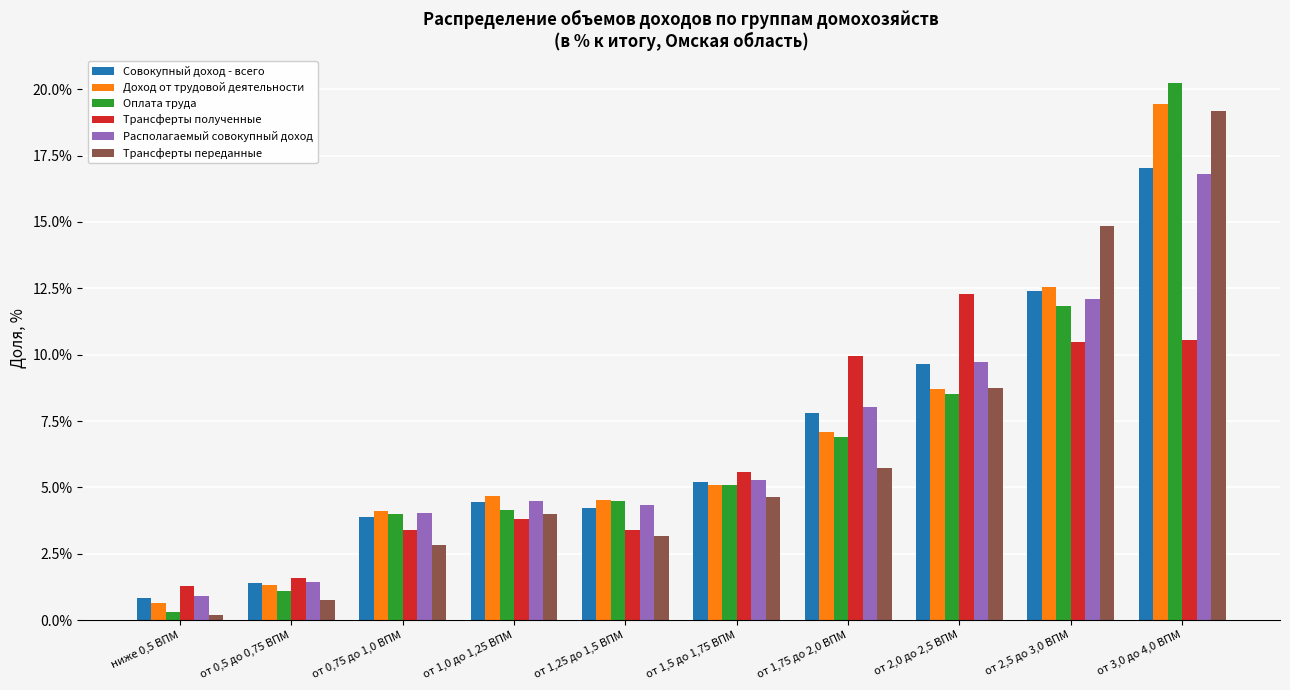

True or false: Располагаемый совокупный доход has a value of 8.6 at от 1,5 до 1,75 ВПМ.

False